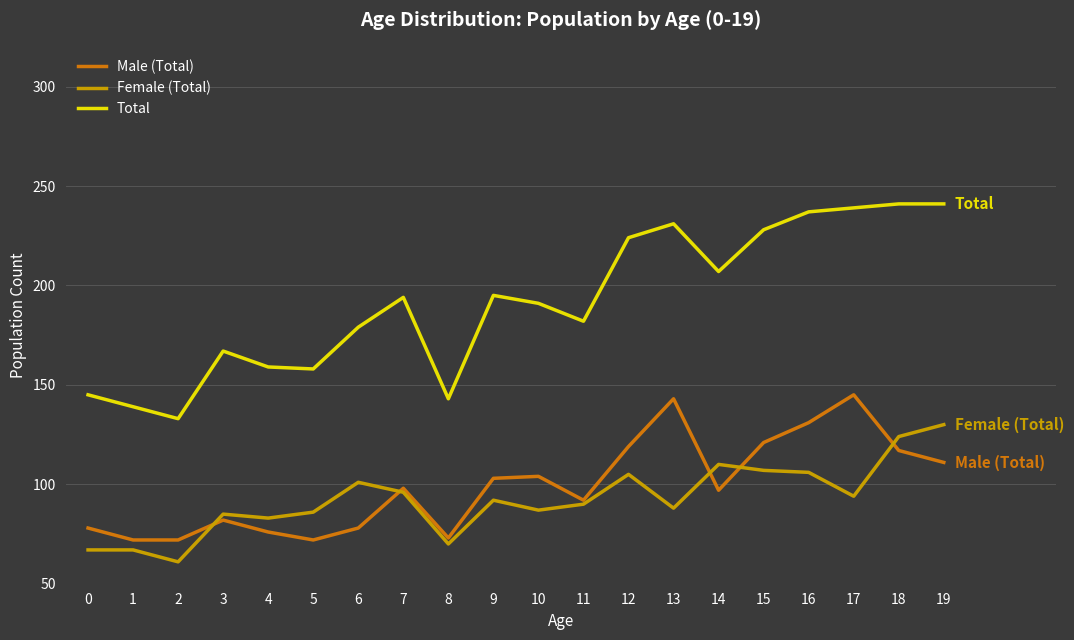

What is the sum of all Total values?

3833